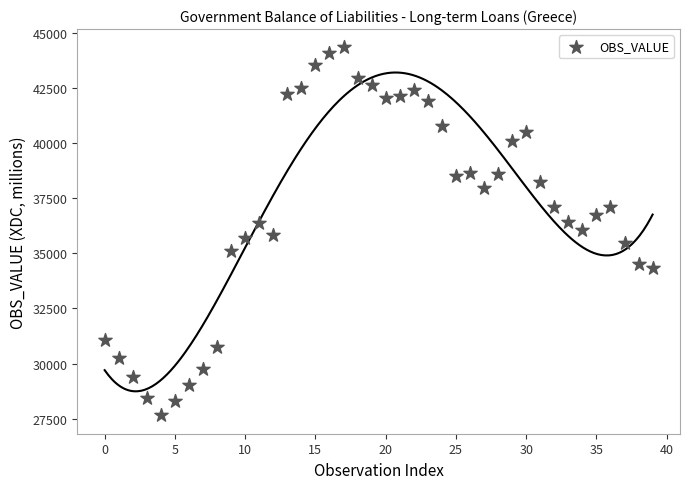

What is the range of Y values (max minus min)?

16686.2